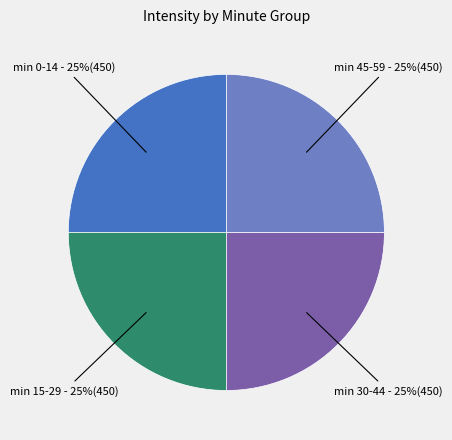

How many segments does this pie chart have?

4